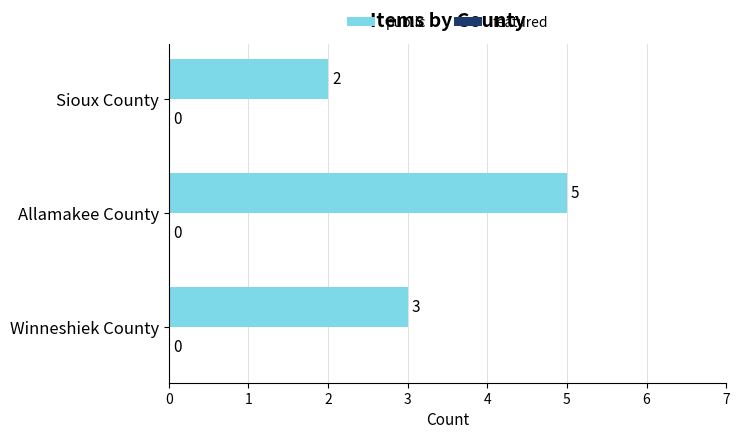

Is it true that the value at Sioux County is 3?

False